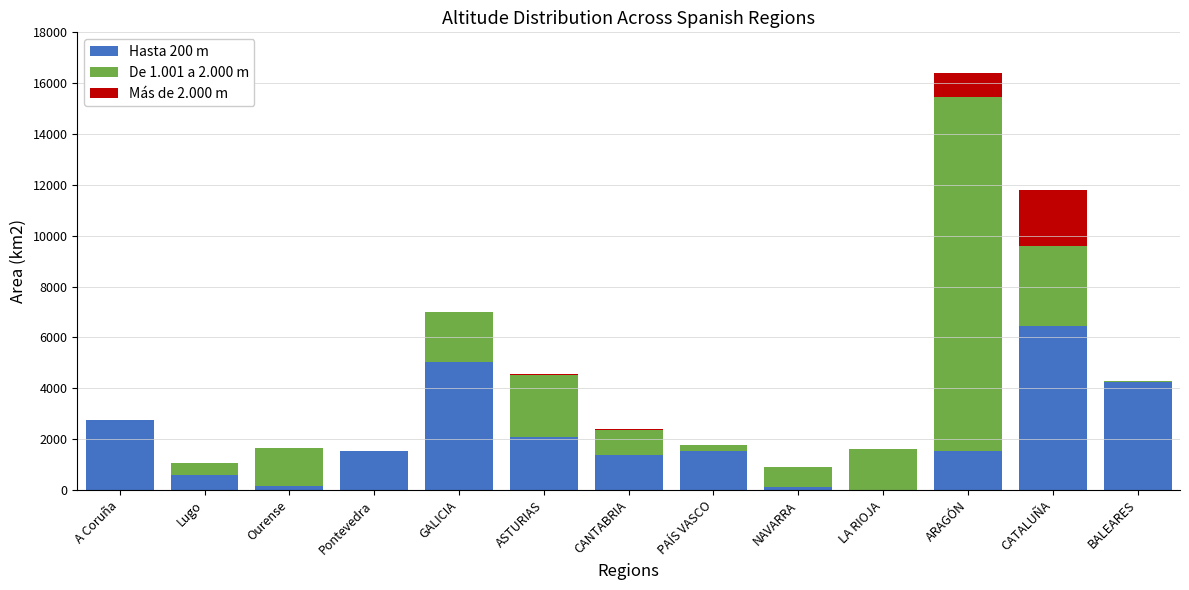

The value of Hasta 200 m at ASTURIAS is 525. True or false?

False